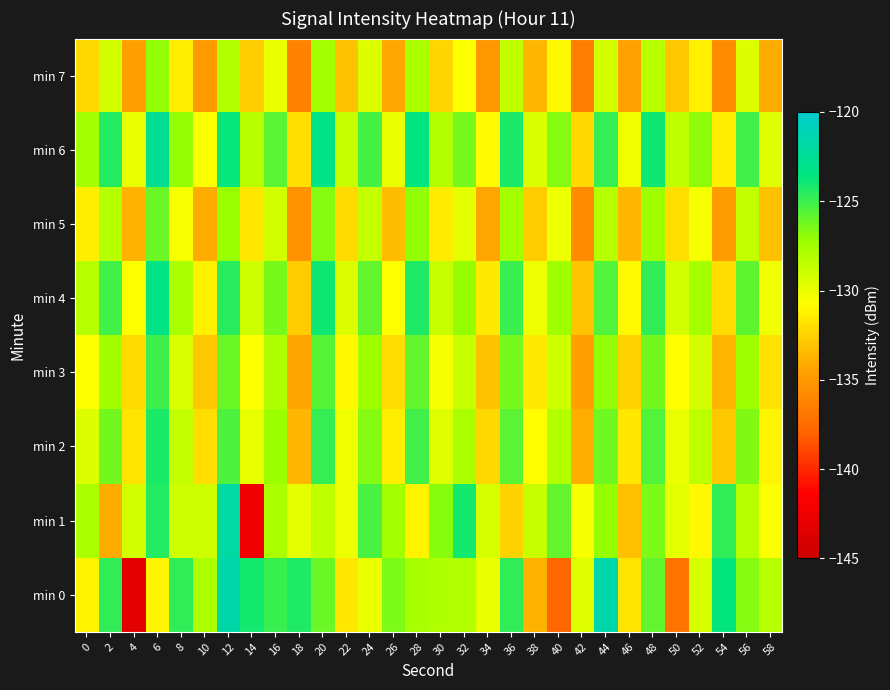

What is the difference between the highest and lowest values at 58?

5.8